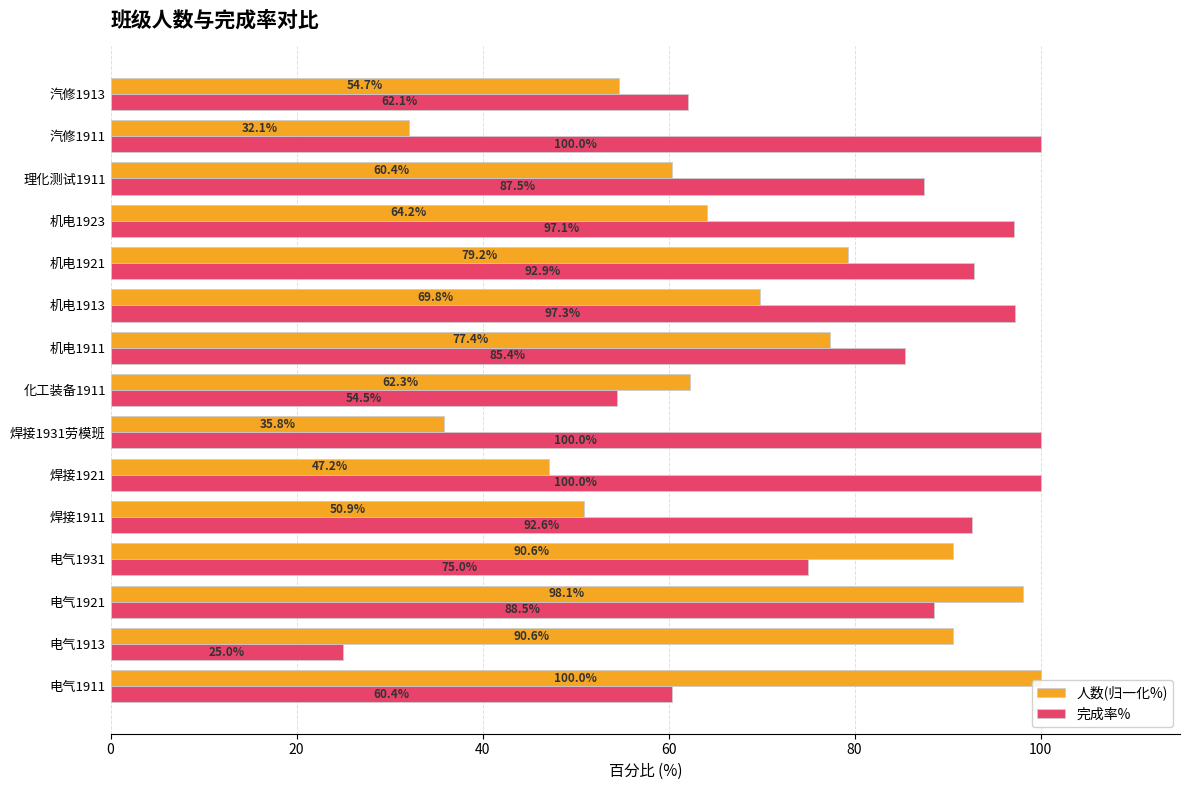

Rank the series by their average value, from lowest to highest.

人数(归一化%), 完成率%